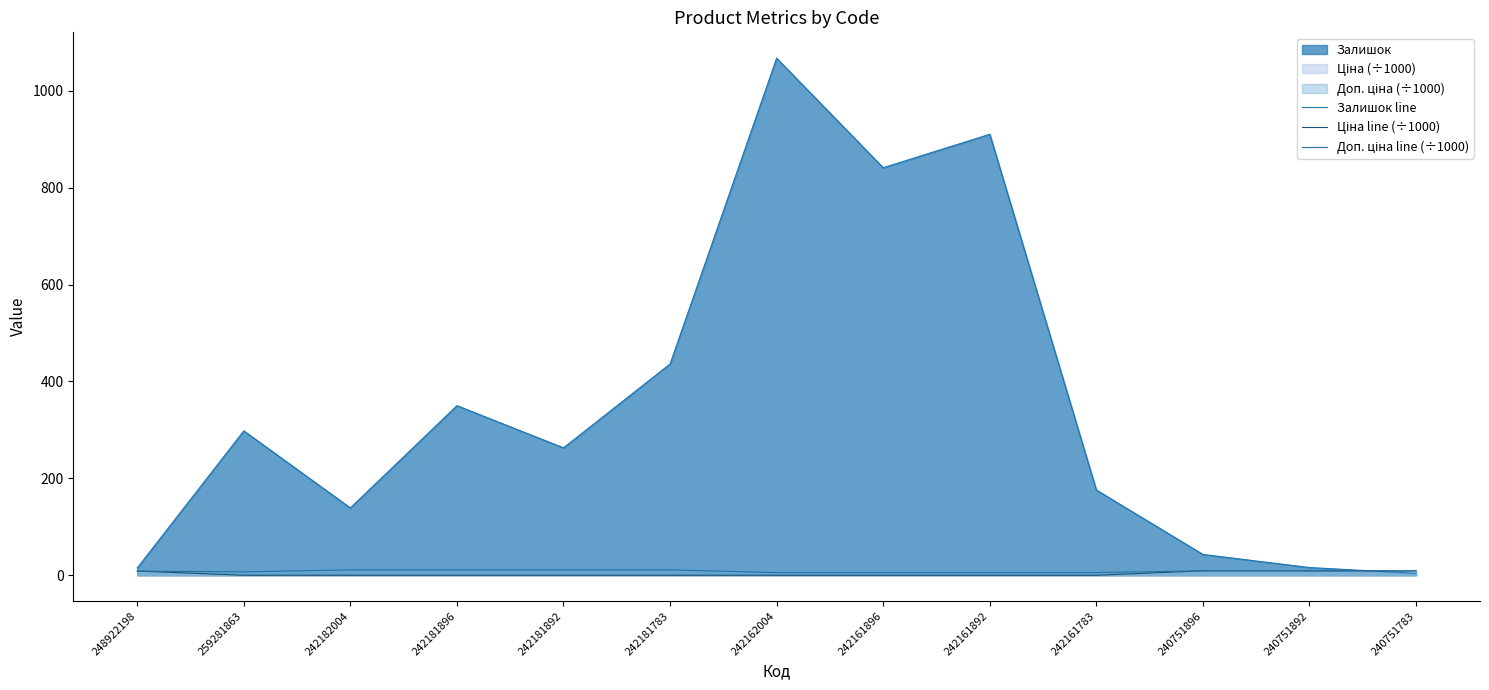

Reading right to left, what are all the values shown in this chart?

Залишок line: 240751783=4.0	240751892=16.0	240751896=43.0	242161783=176.0	242161892=910.0	242161896=841.0	242162004=1067.0	242181783=436.0	242181892=263.0	242181896=350.0	242182004=139.0	259281863=298.0	248922198=15.0
Ціна line (÷1000): 240751783=9.2	240751892=9.2	240751896=9.2	242161783=0.1	242161892=0.1	242161896=0.1	242162004=0.1	242181783=0.1	242181892=0.1	242181896=0.1	242182004=0.1	259281863=0.1	248922198=8.7
Доп. ціна line (÷1000): 240751783=9.2	240751892=9.2	240751896=9.2	242161783=5.6	242161892=5.6	242161896=5.6	242162004=5.6	242181783=11.2	242181892=11.2	242181896=11.2	242182004=11.2	259281863=7.0	248922198=8.7